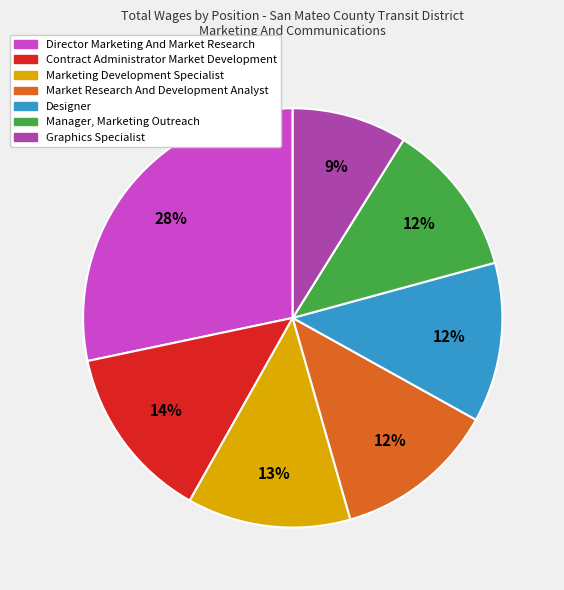

Which has a higher value, Graphics Specialist or Marketing Development Specialist?

Marketing Development Specialist